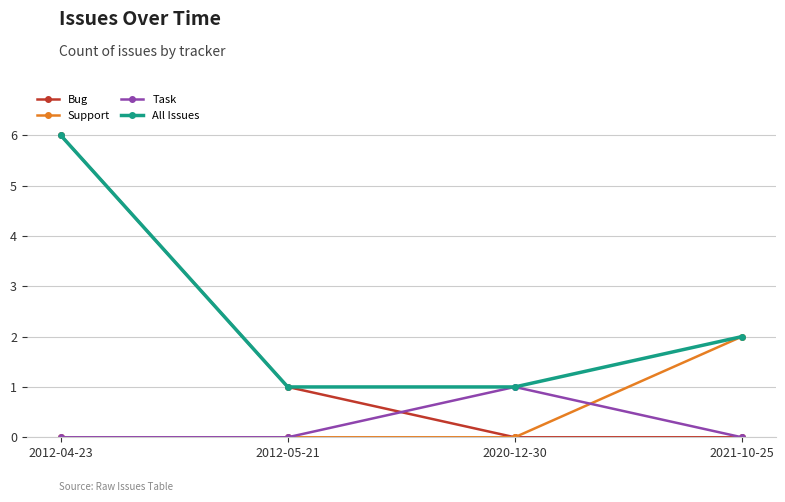

The Support series shows 1 at 2020-12-30. True or false?

False